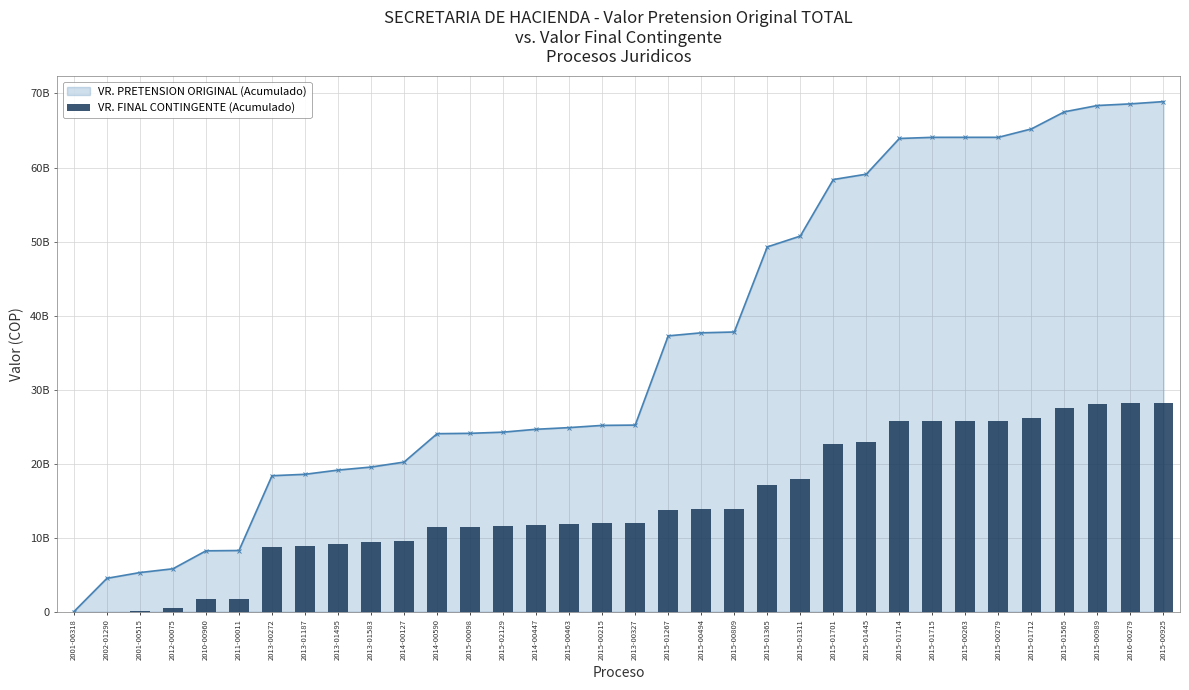

How many values are below 11943736080?

17